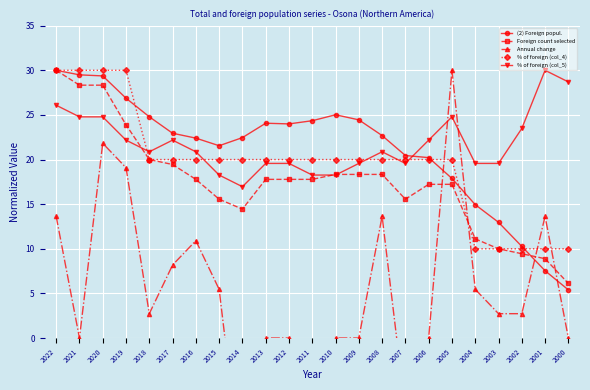

Rank the categories by Foreign count selected value from lowest to highest.

2000, 2001, 2002, 2003, 2004, 2014, 2015, 2007, 2006, 2005, 2016, 2013, 2012, 2011, 2010, 2009, 2008, 2017, 2018, 2019, 2021, 2020, 2022